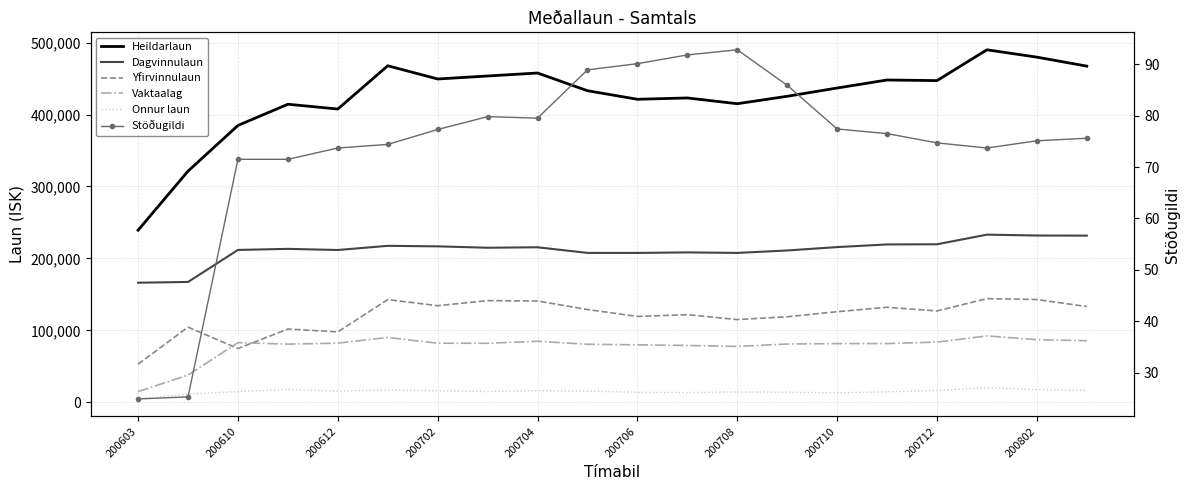

Is it true that Heildarlaun equals 447101.0 at 200712?

True